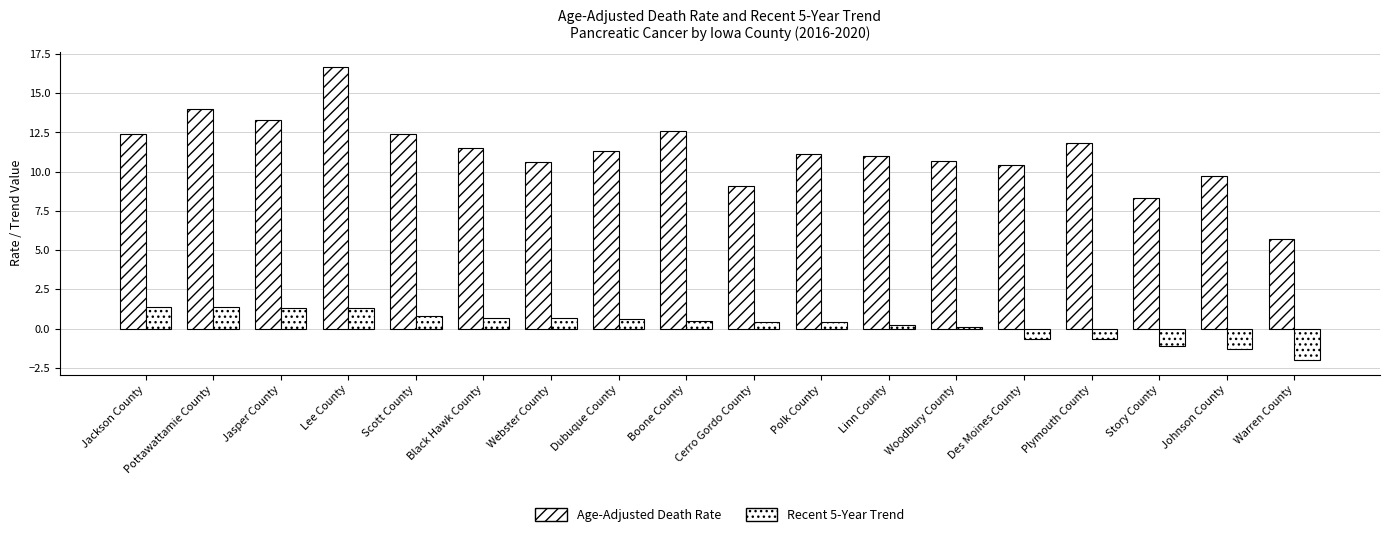

Reading left to right, transcribe all the data shown in this chart.

Age-Adjusted Death Rate: Jackson County=12.4	Pottawattamie County=14.0	Jasper County=13.3	Lee County=16.7	Scott County=12.4	Black Hawk County=11.5	Webster County=10.6	Dubuque County=11.3	Boone County=12.6	Cerro Gordo County=9.1	Polk County=11.1	Linn County=11.0	Woodbury County=10.7	Des Moines County=10.4	Plymouth County=11.8	Story County=8.3	Johnson County=9.7	Warren County=5.7
Recent 5-Year Trend: Jackson County=1.4	Pottawattamie County=1.4	Jasper County=1.3	Lee County=1.3	Scott County=0.8	Black Hawk County=0.7	Webster County=0.7	Dubuque County=0.6	Boone County=0.5	Cerro Gordo County=0.4	Polk County=0.4	Linn County=0.2	Woodbury County=0.1	Des Moines County=-0.7	Plymouth County=-0.7	Story County=-1.1	Johnson County=-1.3	Warren County=-2.0